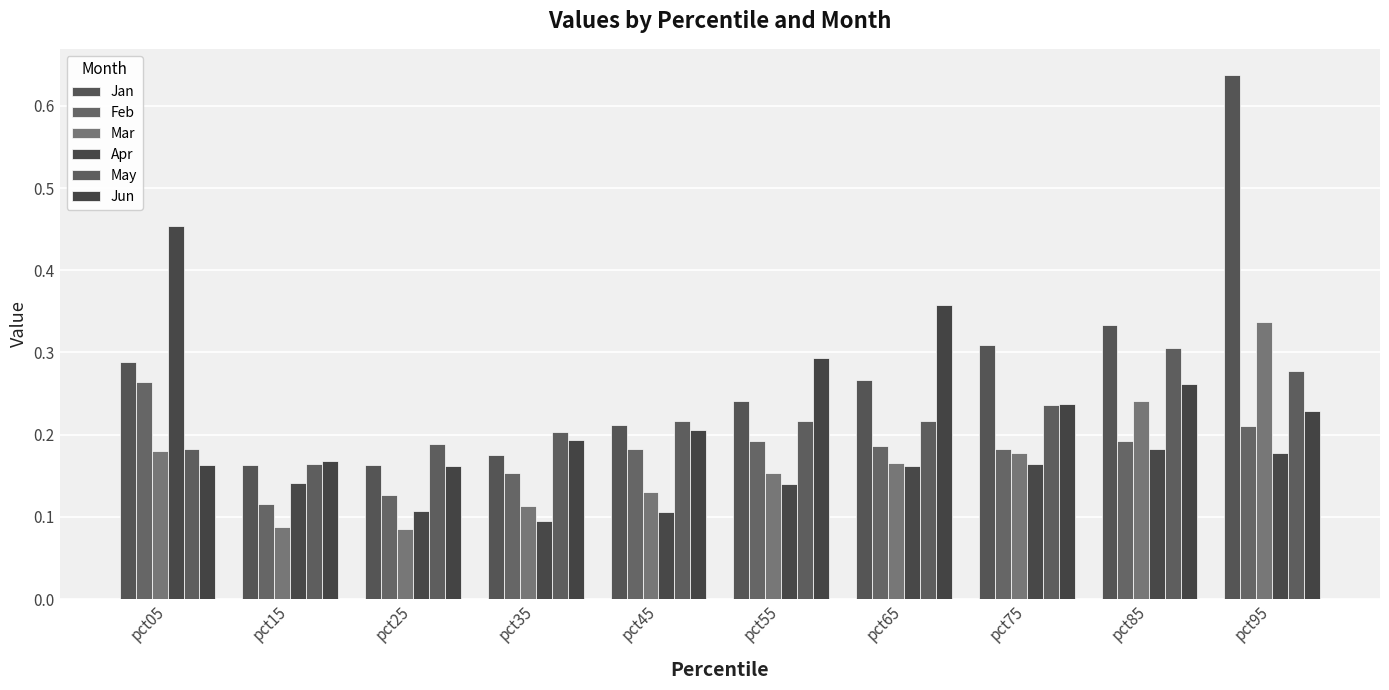

What is the average value of the Jan series?

0.3